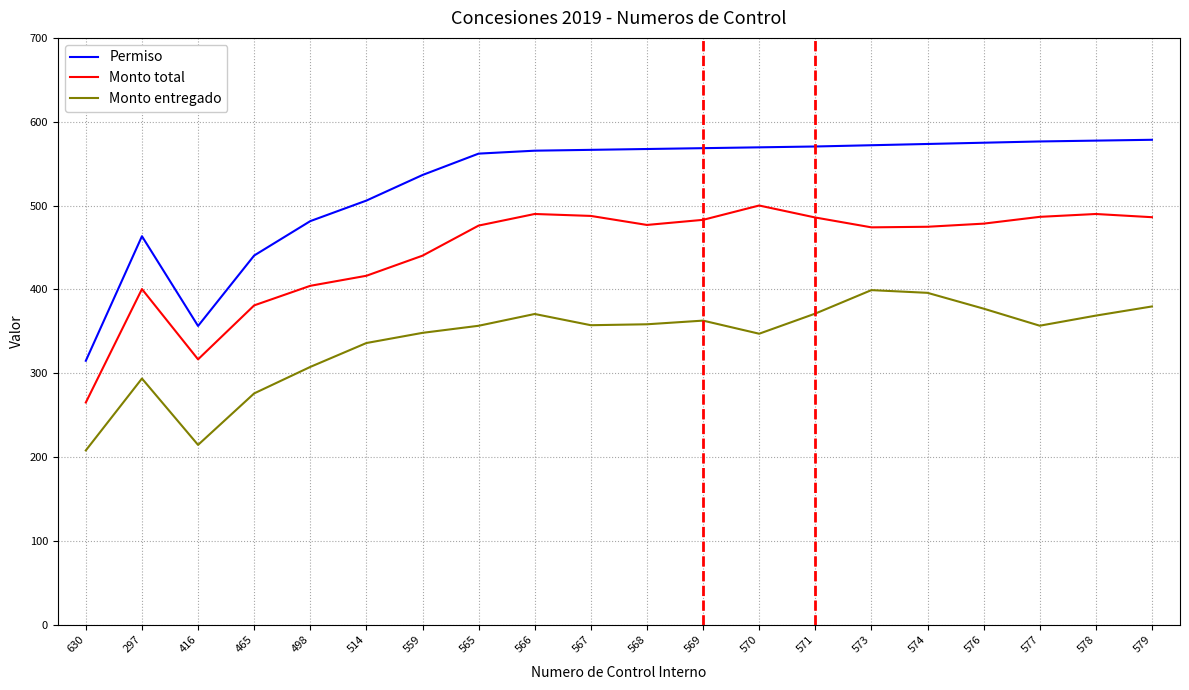

Which series has the widest spread of values?

Permiso